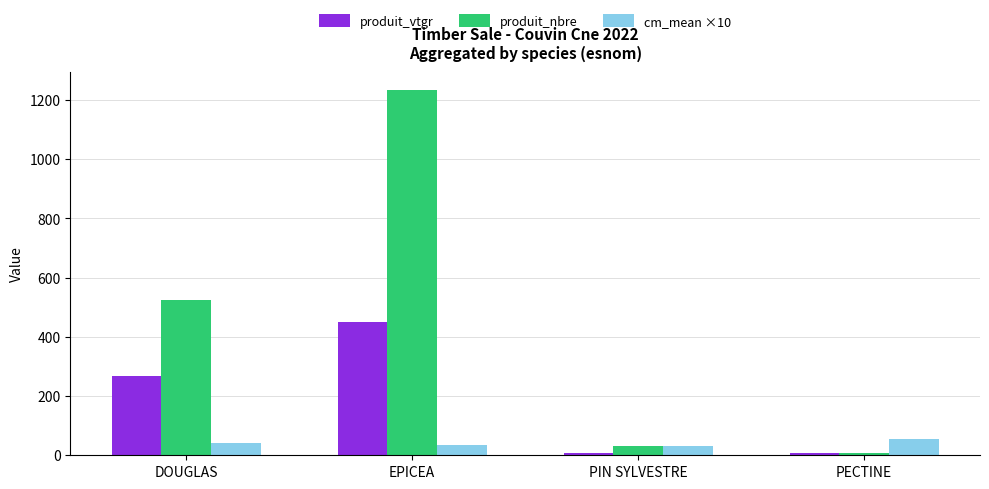

The produit_vtgr series shows 450.8 at EPICEA. True or false?

True